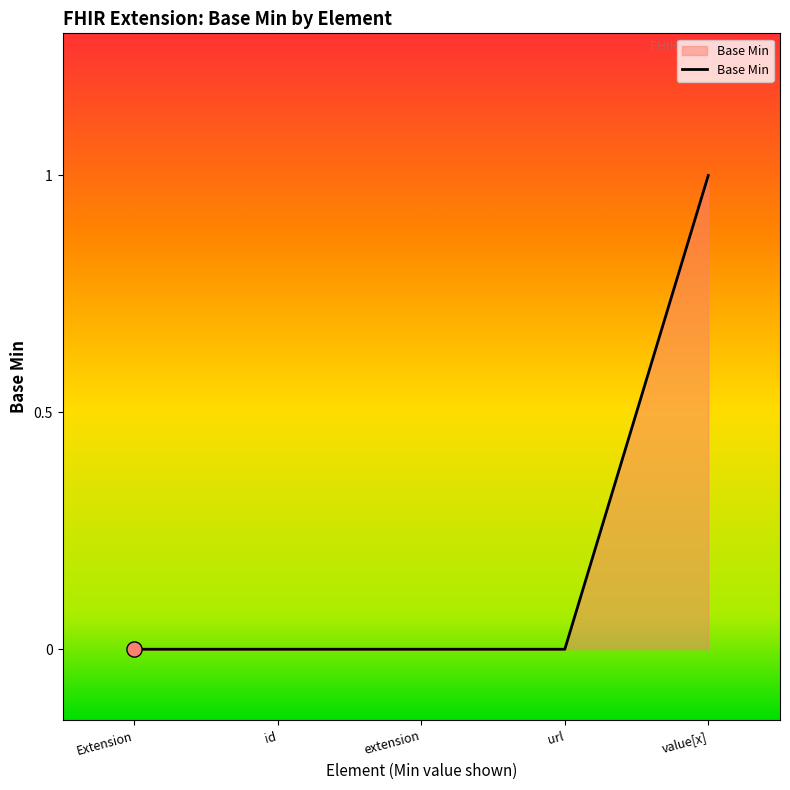

What is the change in value from extension to value[x]?

+1